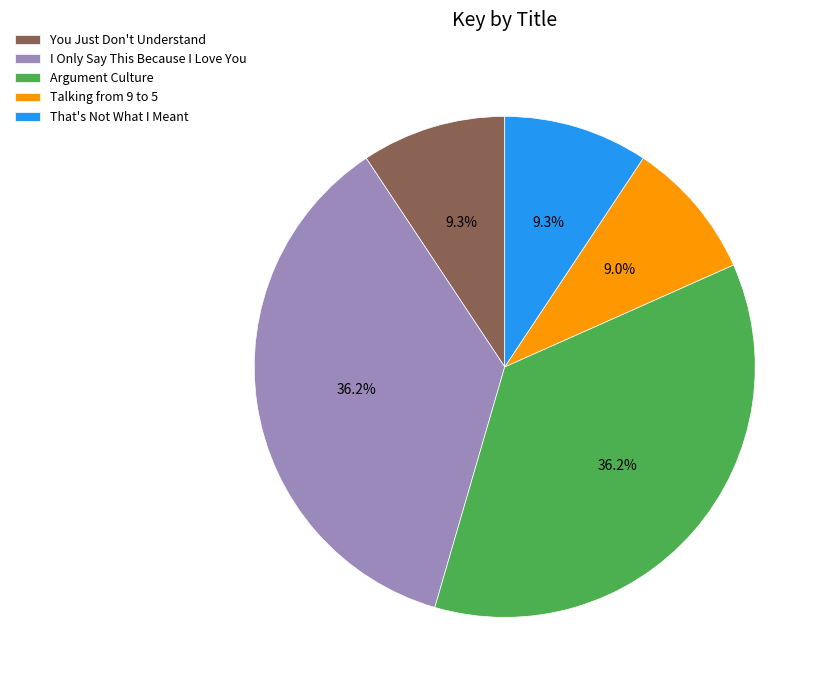

Does Argument Culture represent more than half of the total?

No